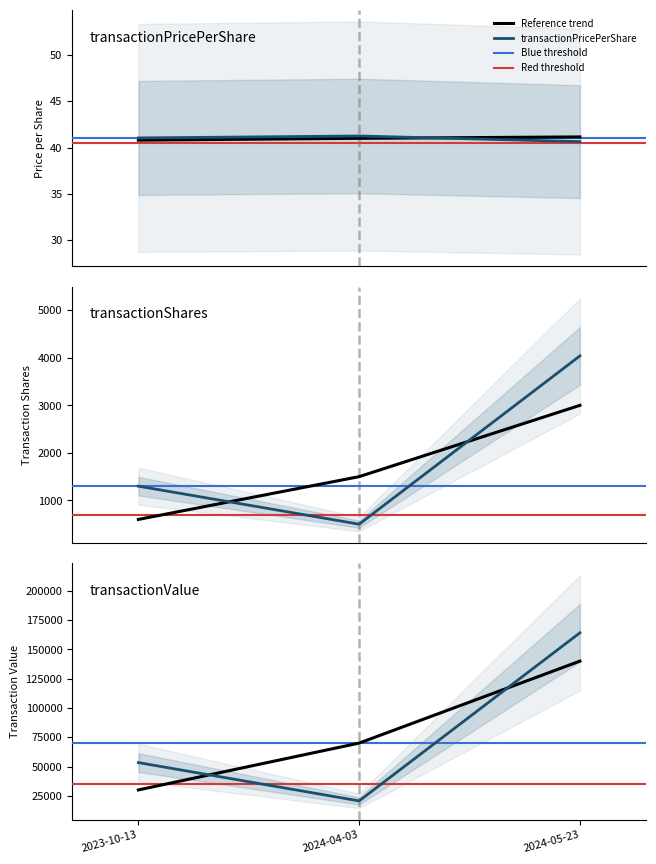

What is the average value of the transactionShares series?

1946.7